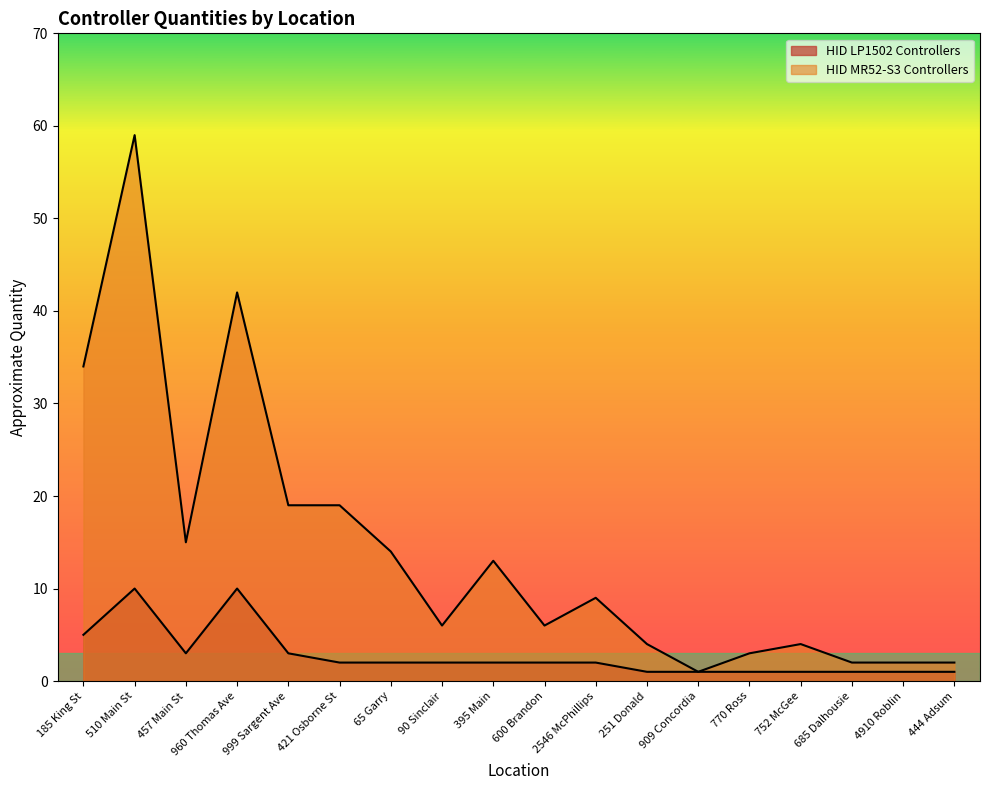

True or false: HID MR52-S3 Controllers has a value of 24 at 65 Garry.

False